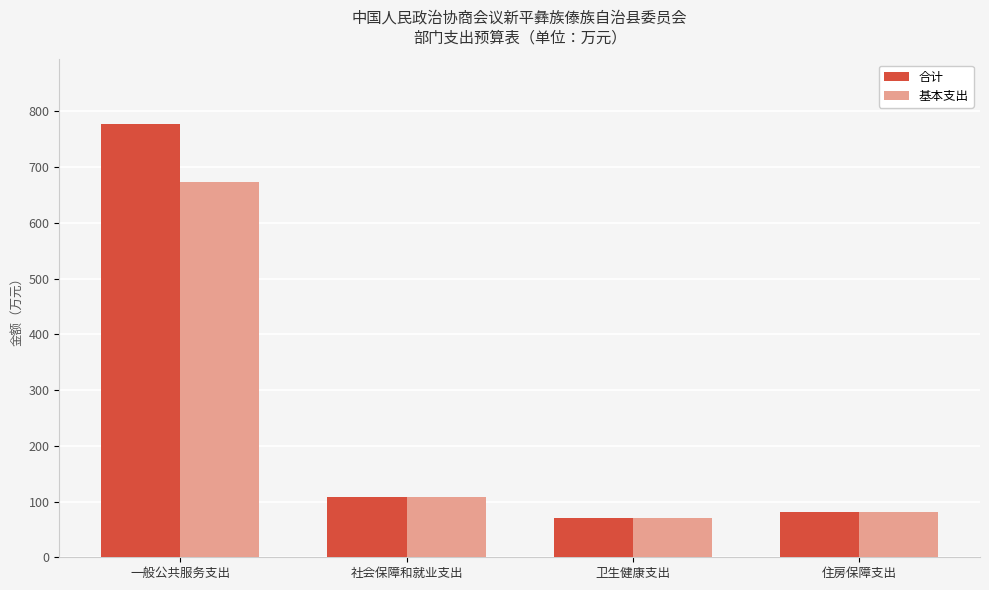

Between 一般公共服务支出 and 住房保障支出, which series saw the biggest shift?

合计